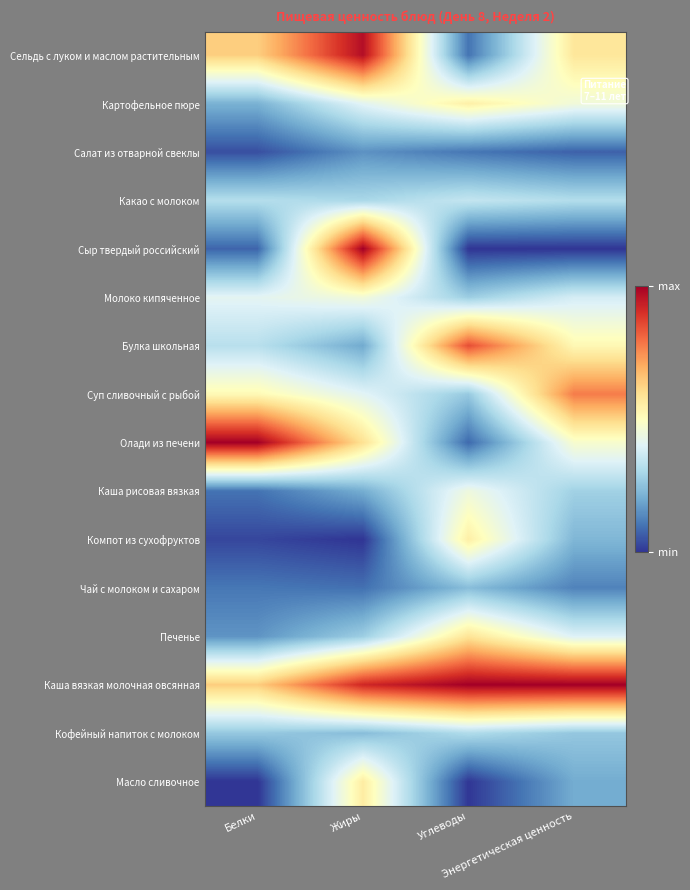

How many categories are shown in the chart?

4